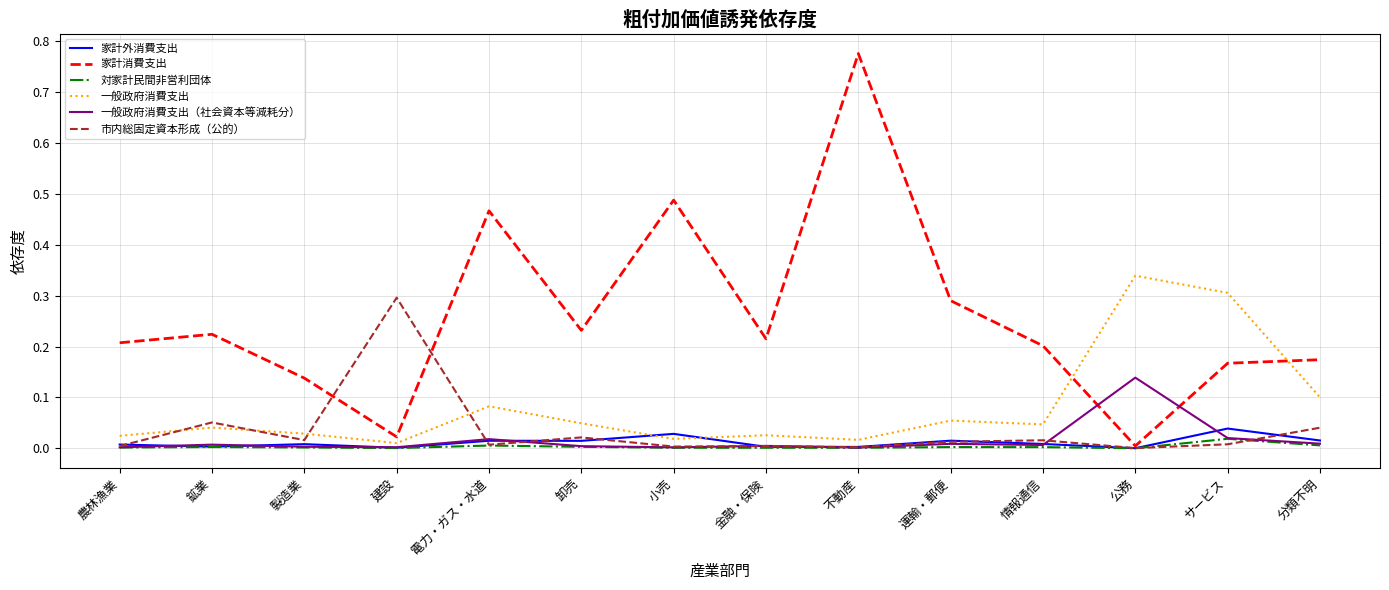

The value of 市内総固定資本形成（公的） at 分類不明 is 0.0. True or false?

True